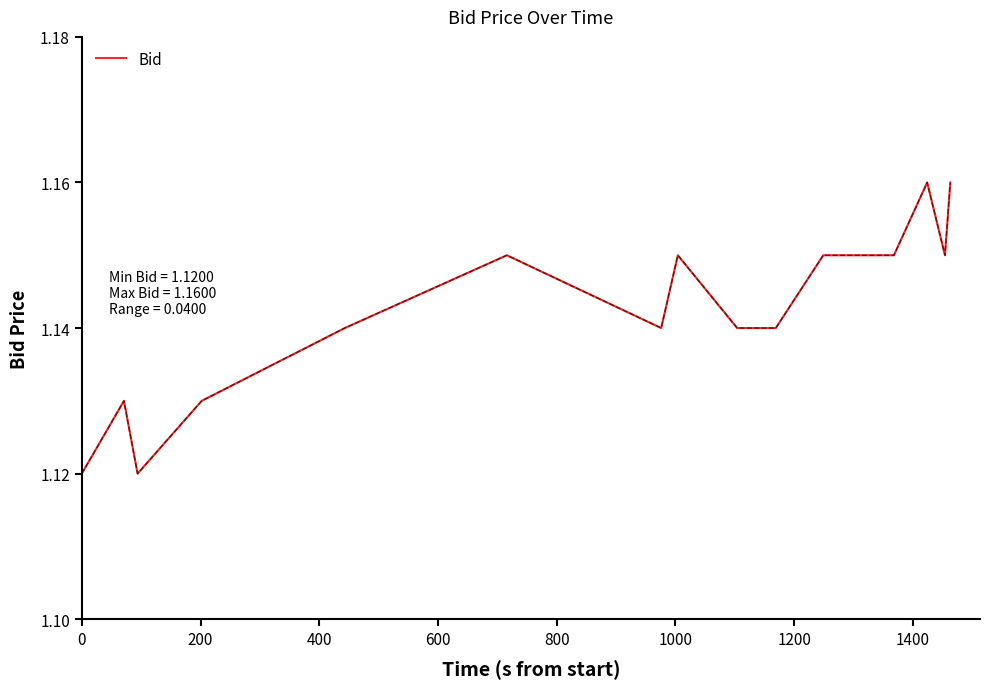

How many lines are shown in the chart?

1